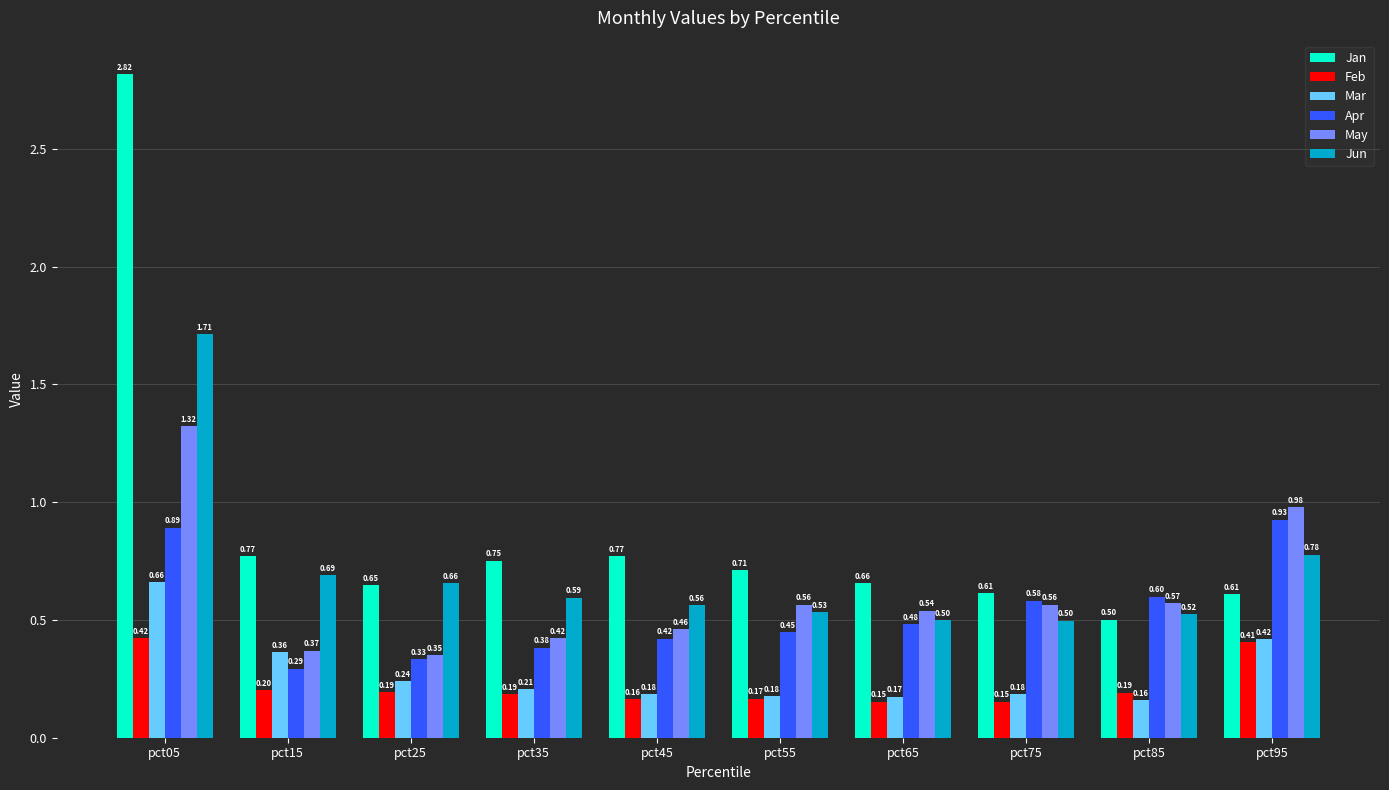

What is the lowest value of the Jan series?

0.5